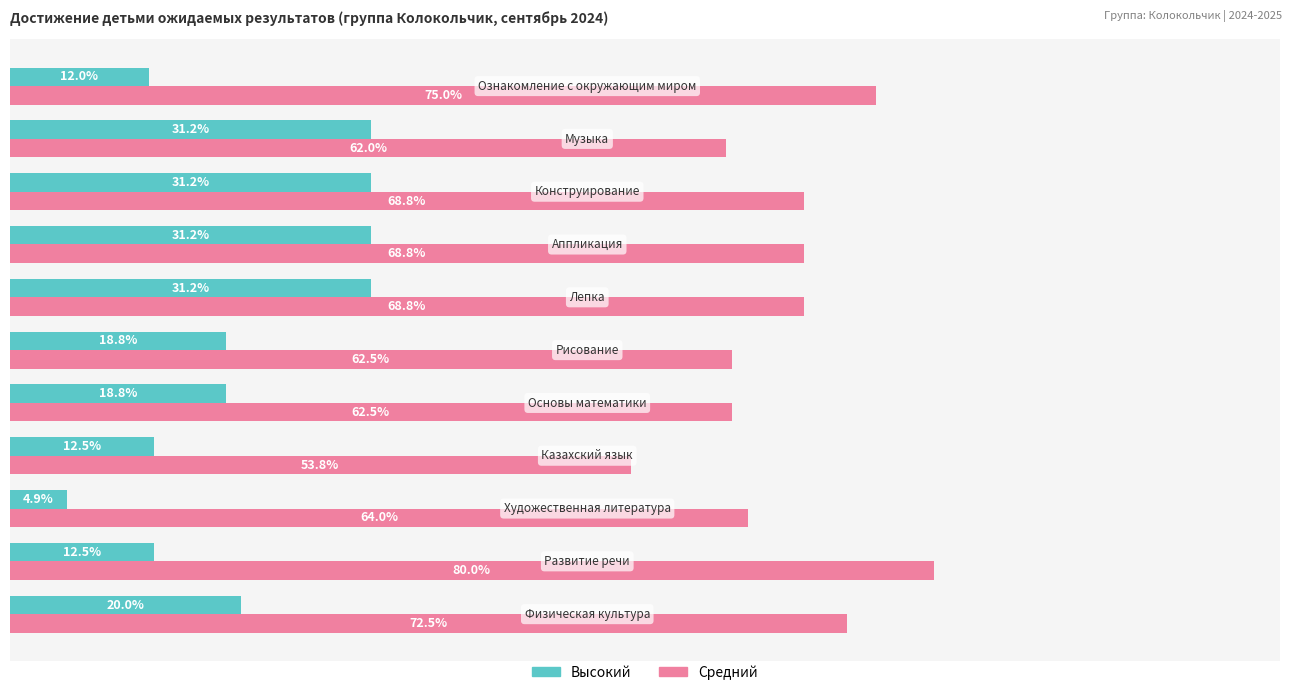

List the series in order of their peak value, highest first.

Средний, Высокий